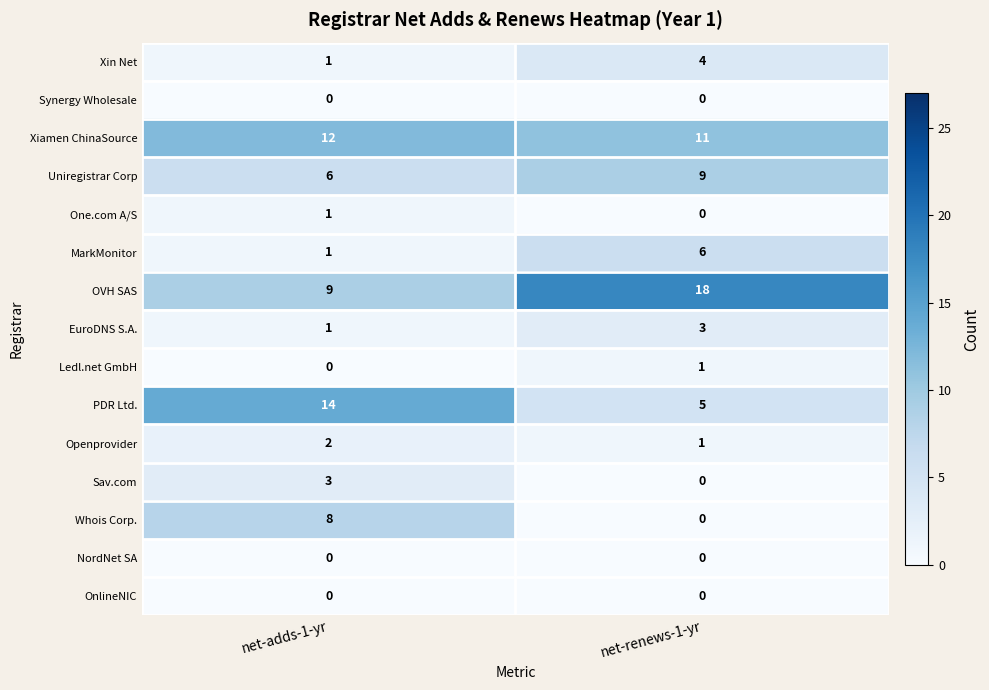

At which label is MarkMonitor closest to 3?

net-adds-1-yr